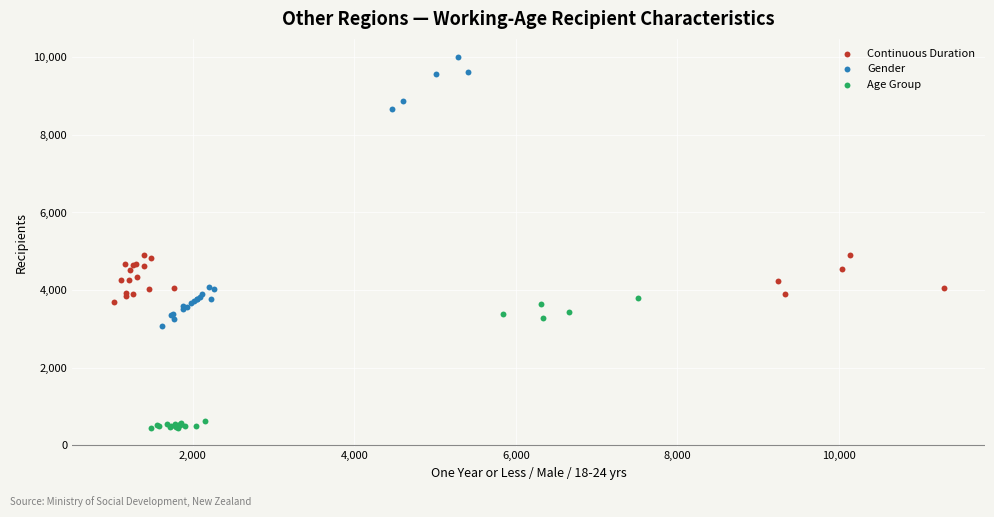

Which series reaches the minimum Y coordinate?

Age Group